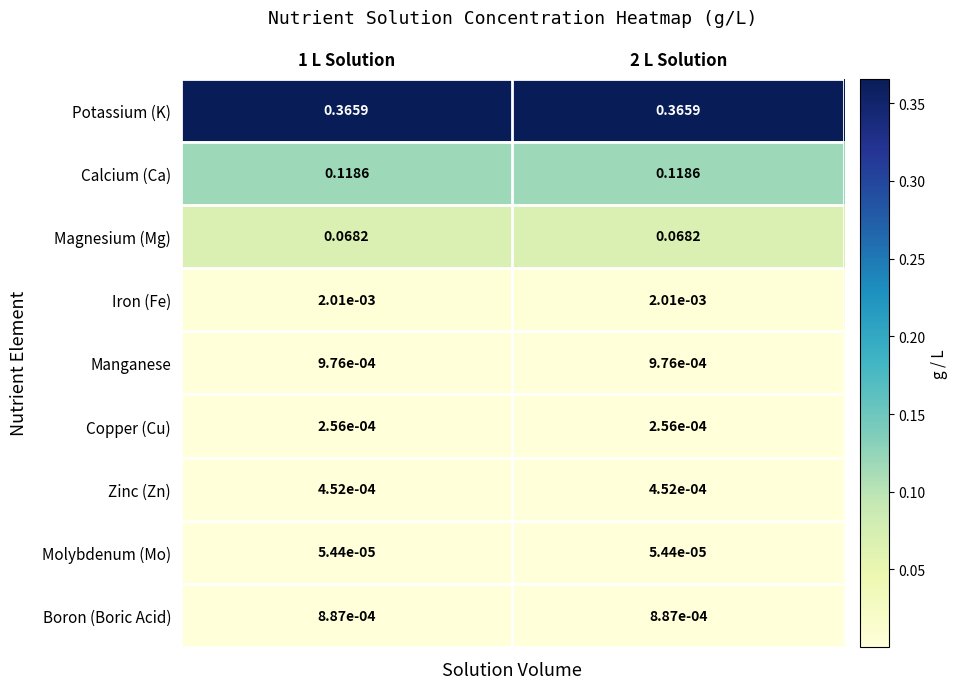

At how many categories does at least one series exceed 0?

2